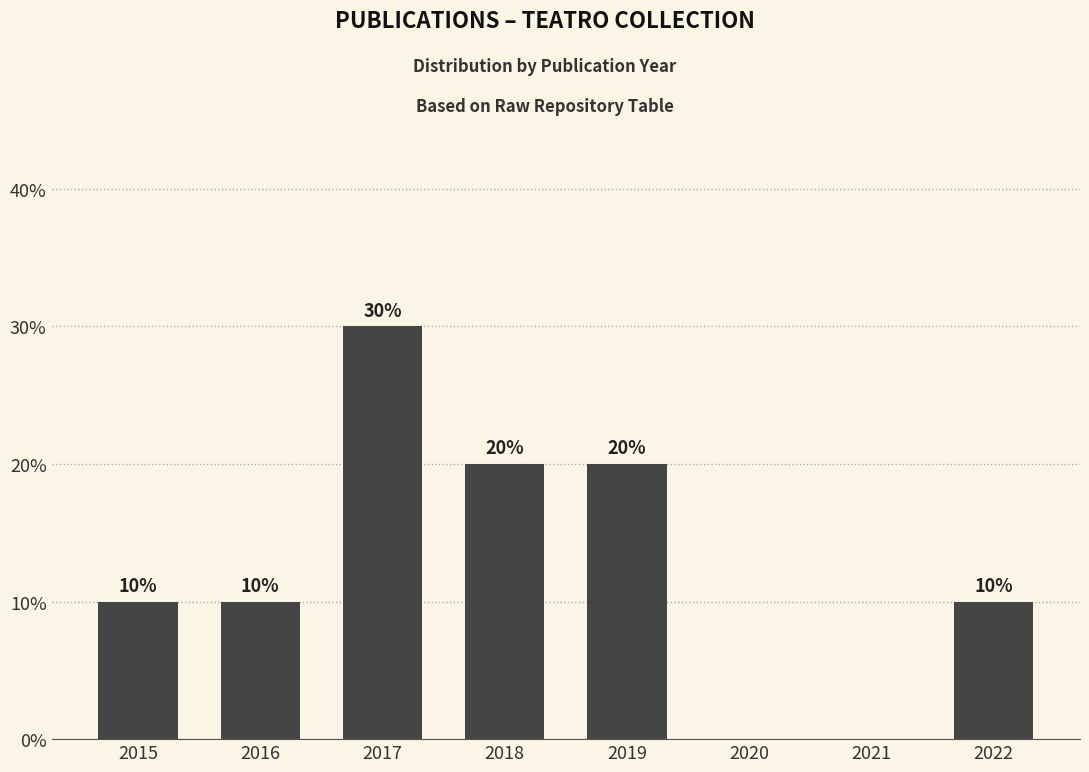

Count the values in the range 10 to 20.

5